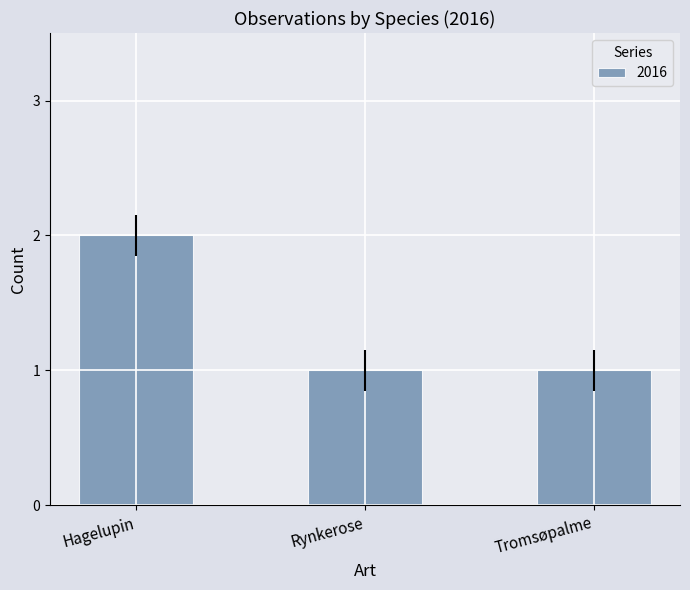

What is the sum of the values at Tromsøpalme and Hagelupin?

3